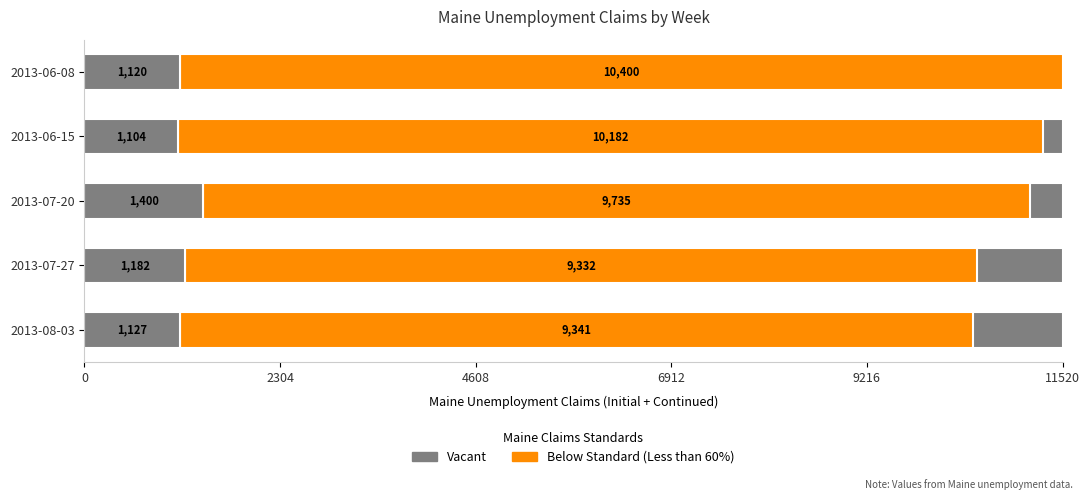

Which series has the widest spread of values?

Below Standard (Less than 60%)